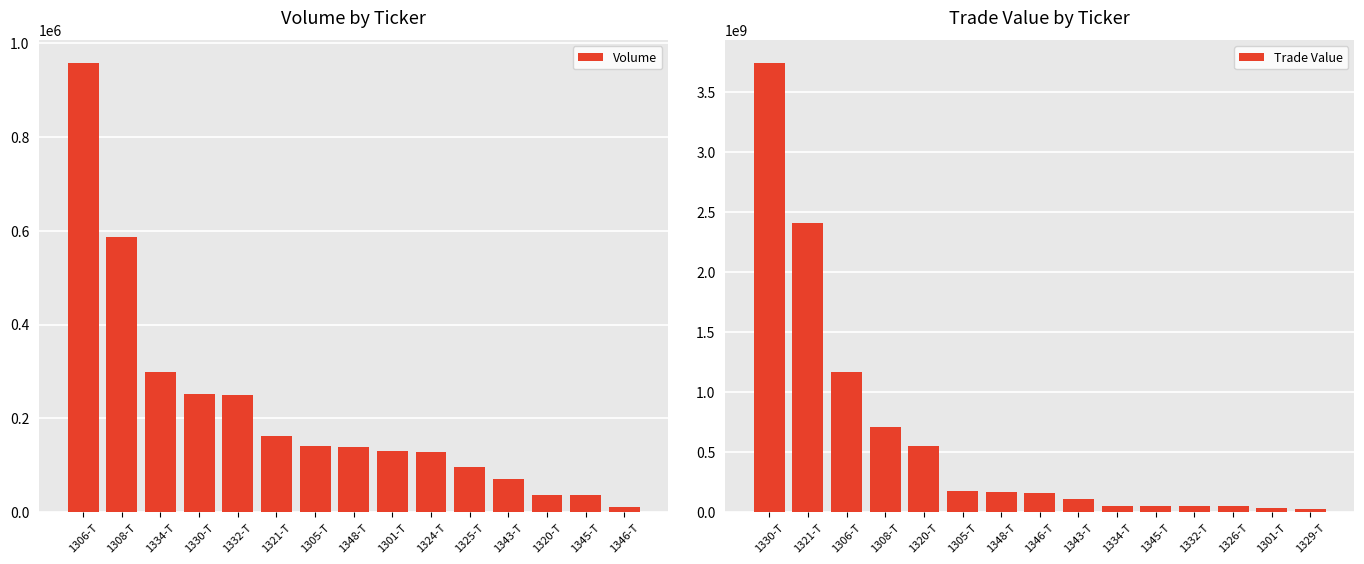

What is the minimum value shown in the chart?

10594